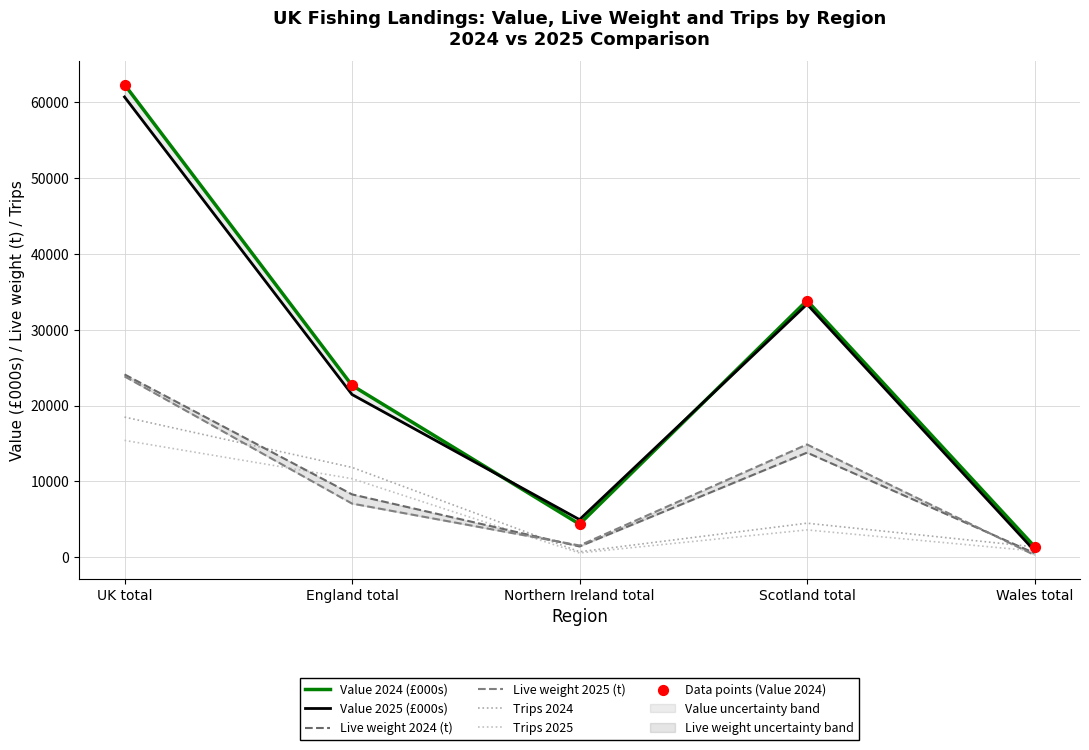

What is the total value across all series at Wales total?

5398.7